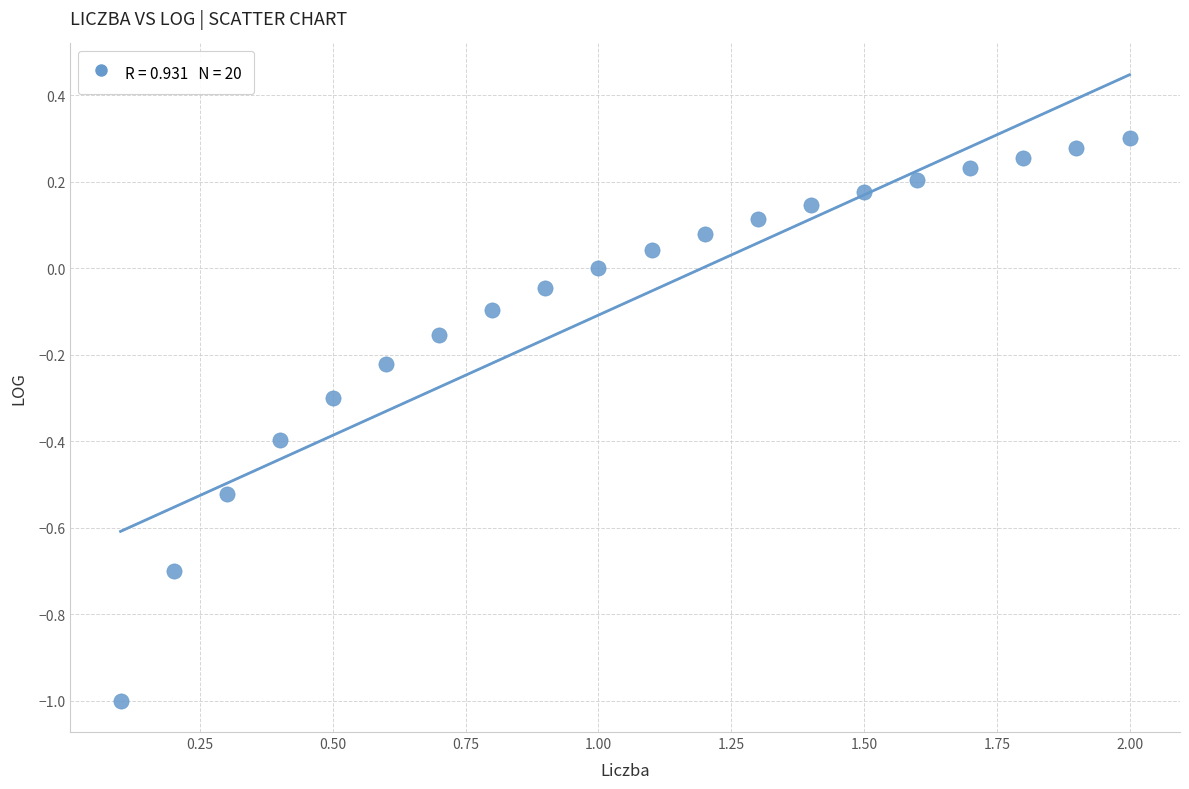

What is the range of X values (max minus min)?

1.9